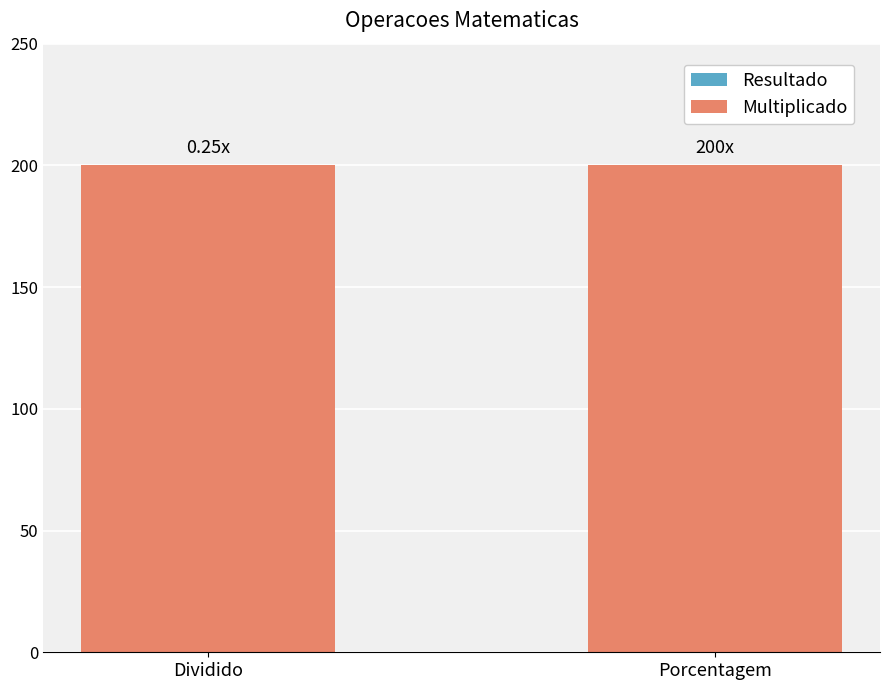

What is the sum of all Multiplicado values?

400.0